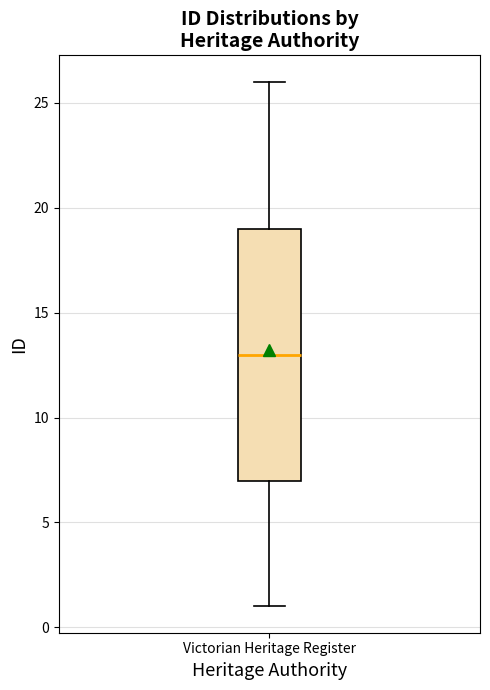

Read this box plot against the y-axis: the position of the median line, the range covered by the box, and the ends of both whiskers. The values are not printed on the chart, so give them approximately, as read against the axis.

median 13, box 7 to 19, whiskers 1 to 26